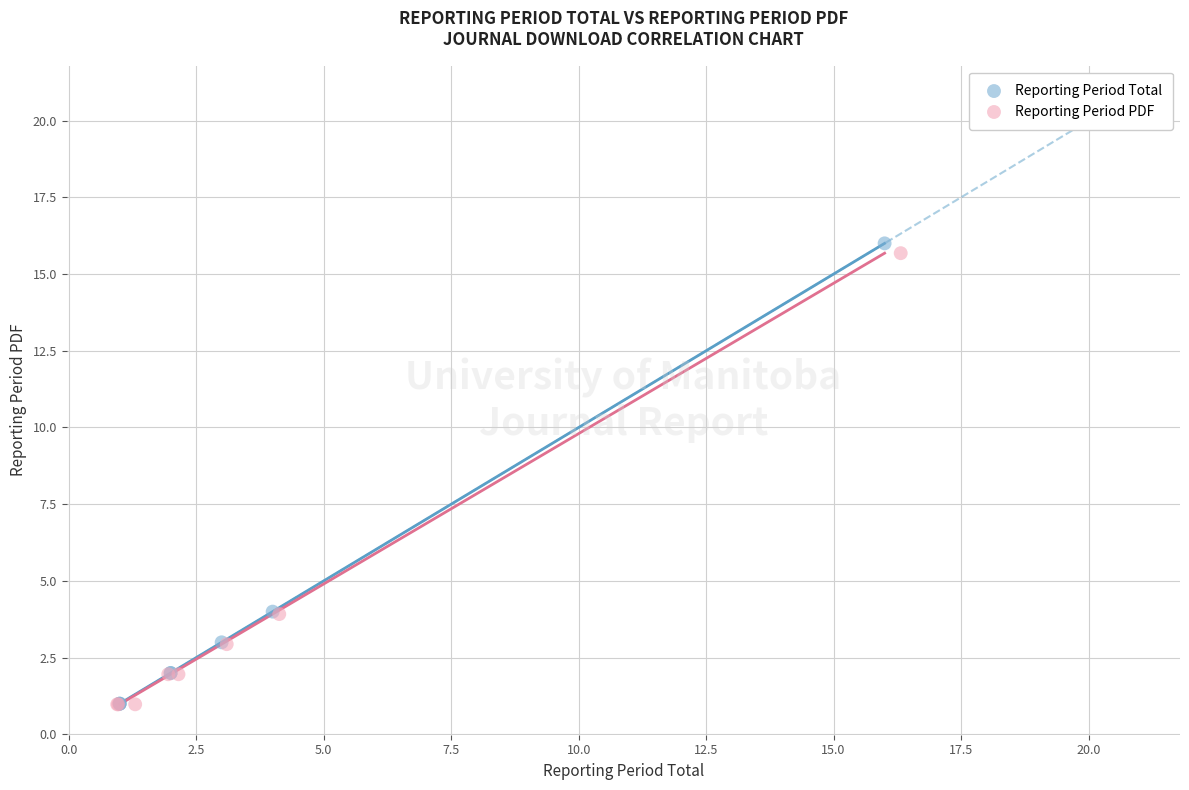

Which series has the largest Y range (max minus min)?

Reporting Period Total